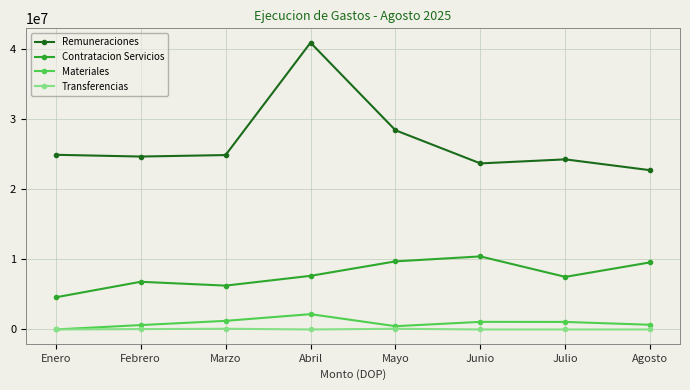

Is the value of Contratacion Servicios at Febrero greater than the value of Transferencias at Junio?

Yes